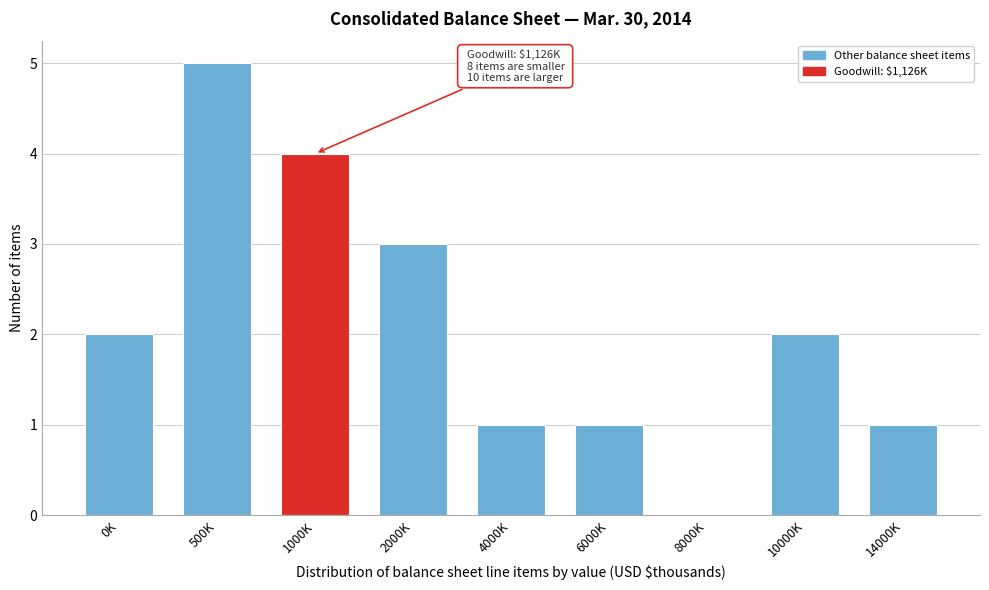

Reading left to right, extract all data points from this chart.

0K=2	500K=5	1000K=4	2000K=3	4000K=1	6000K=1	8000K=0	10000K=2	14000K=1